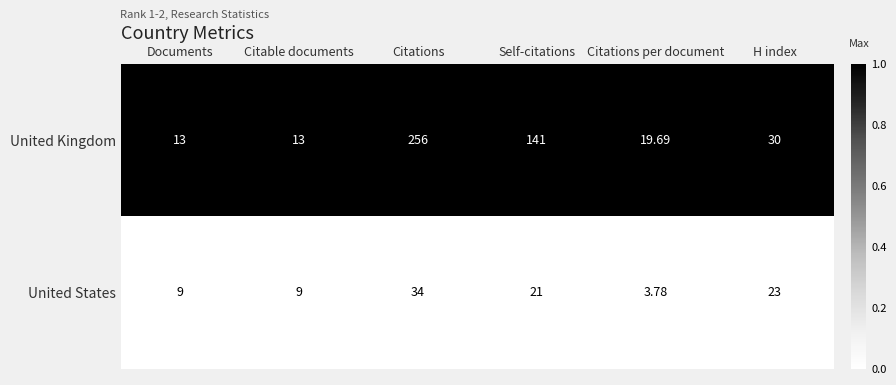

List the series in order of their peak value, highest first.

United Kingdom, United States